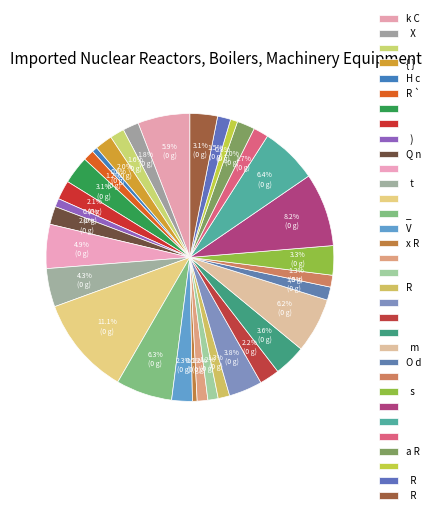

Count the number of slices in the pie.

33